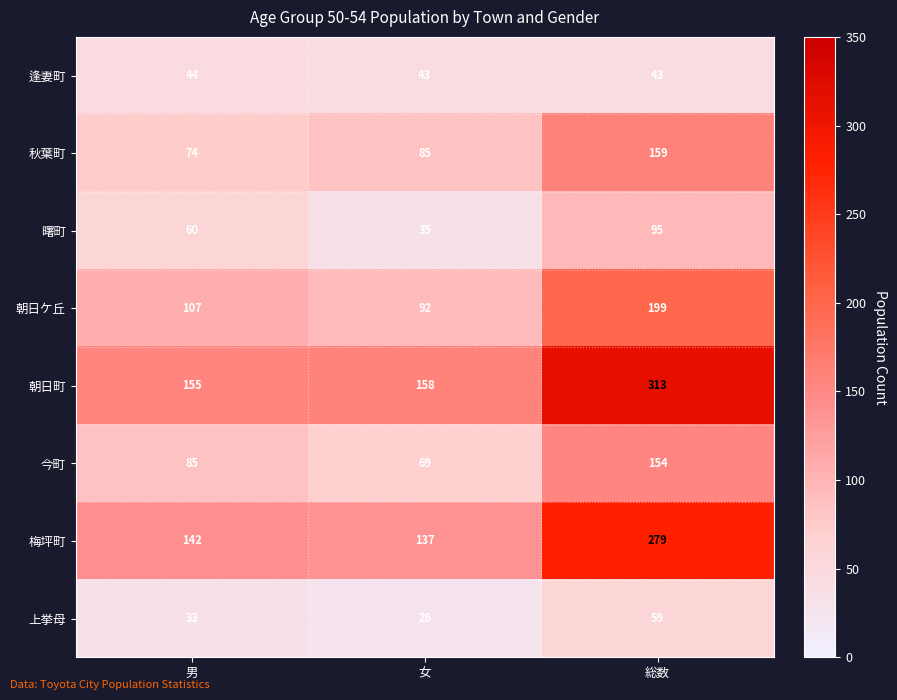

Reading left to right, what are all the values shown in this chart?

逢妻町: 男=44	女=43	総数=43
秋葉町: 男=74	女=85	総数=159
曙町: 男=60	女=35	総数=95
朝日ケ丘: 男=107	女=92	総数=199
朝日町: 男=155	女=158	総数=313
今町: 男=85	女=69	総数=154
梅坪町: 男=142	女=137	総数=279
上挙母: 男=33	女=26	総数=59